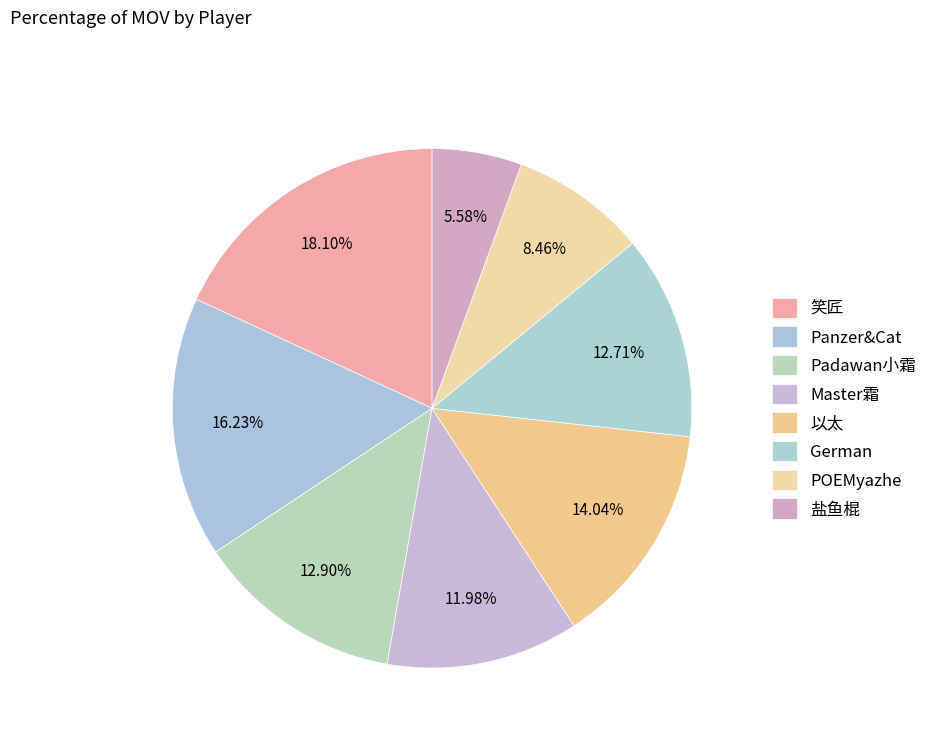

To the nearest percent, what portion does POEMyazhe represent?

8%